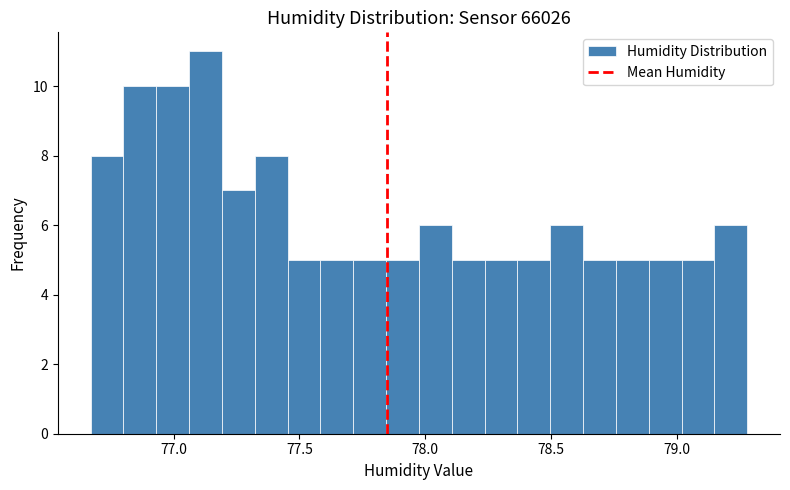

Read against the x-axis, roughly where is the centre of the tallest bar?

77.15